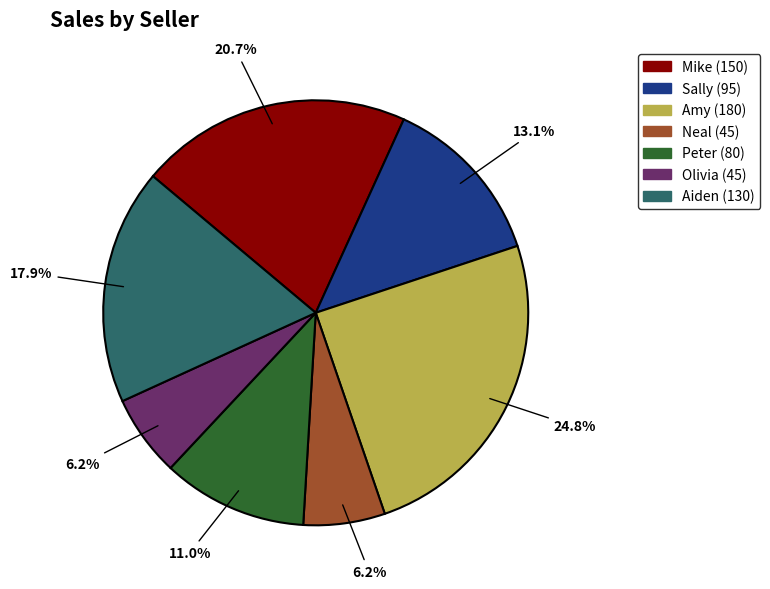

The Neal slice represents 6% of the pie. True or false?

True